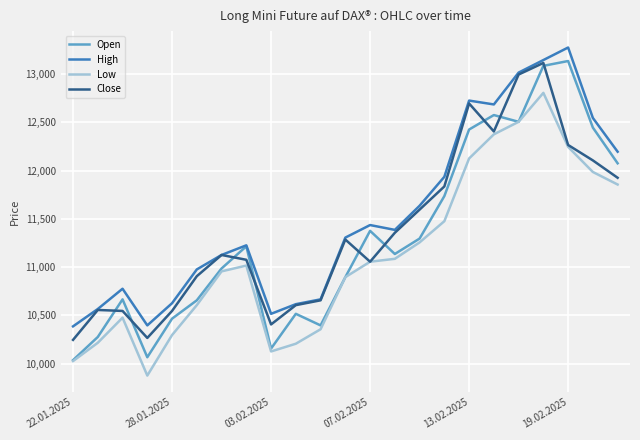

What are all the series names shown in the legend?

Open, High, Low, Close